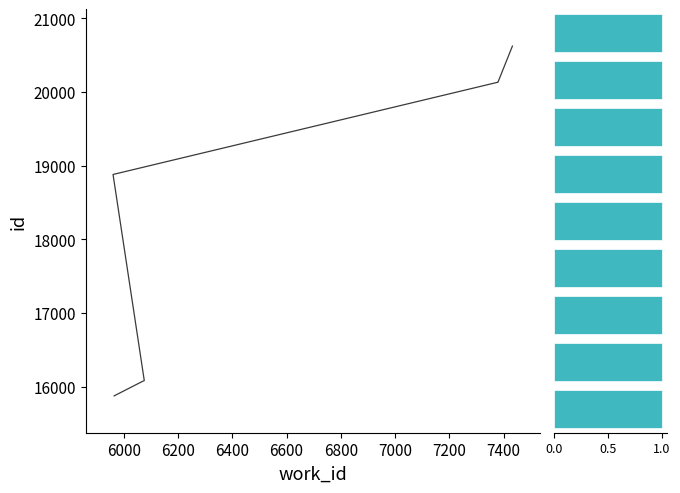

Is the value of id_hist at 6200 greater than the value of id at 6400?

No